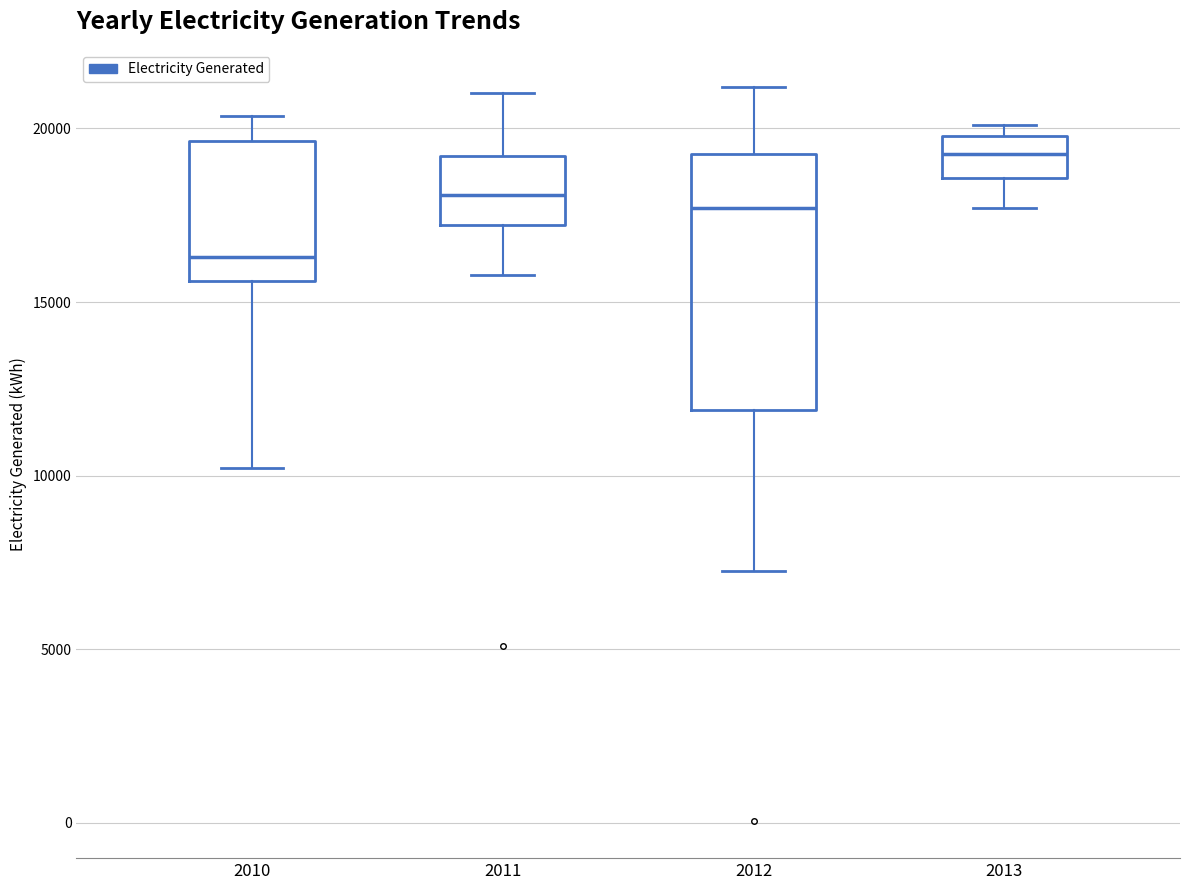

Reading left to right, read every box against the y-axis: the position of its median line, the range the box covers, and the ends of its whiskers. The values are not printed on the chart, so give them approximately, as read against the axis.

2010: median 16500, box 15500 to 19500, whiskers 10000 to 20500
2011: median 18000, box 17000 to 19000, whiskers 16000 to 21000
2012: median 17500, box 12000 to 19500, whiskers 7500 to 21000
2013: median 19500, box 18500 to 20000, whiskers 17500 to 20000 (just above the box's upper edge)